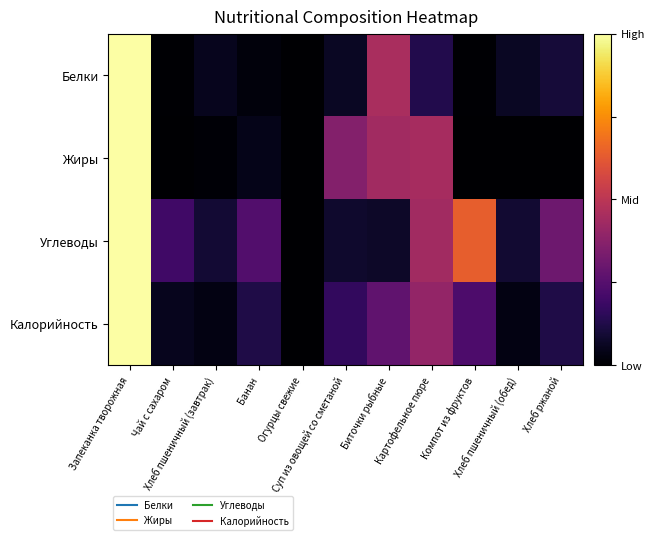

Which has a higher value, Запеканка творожная or Суп из овощей со сметаной?

Запеканка творожная